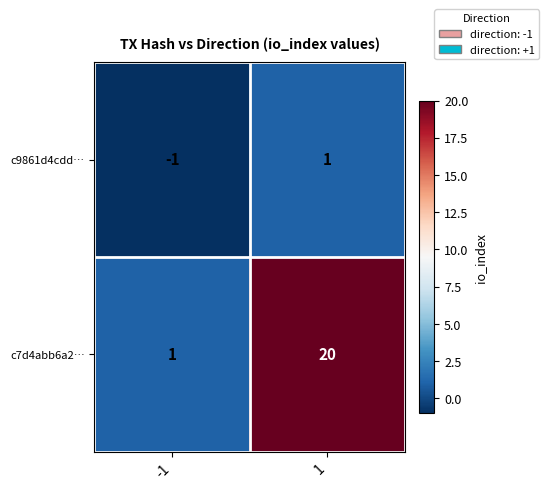

What value does the c7d4abb6a2… series have at 1, to the nearest 5?

20